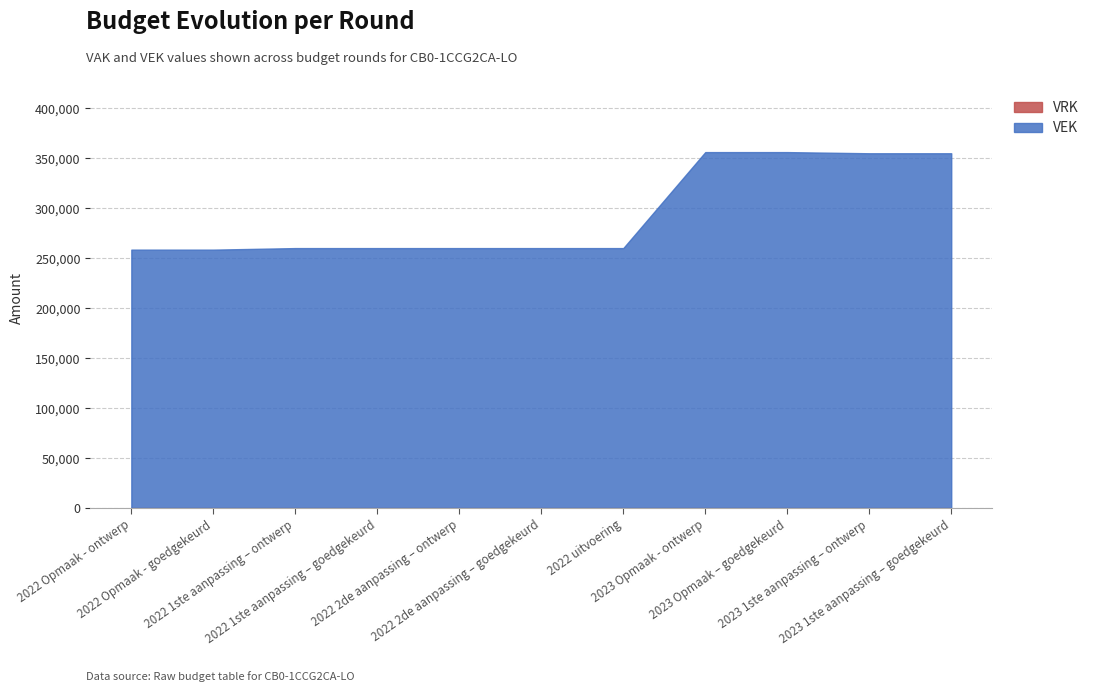

True or false: VEK and VRK intersect in this chart.

False